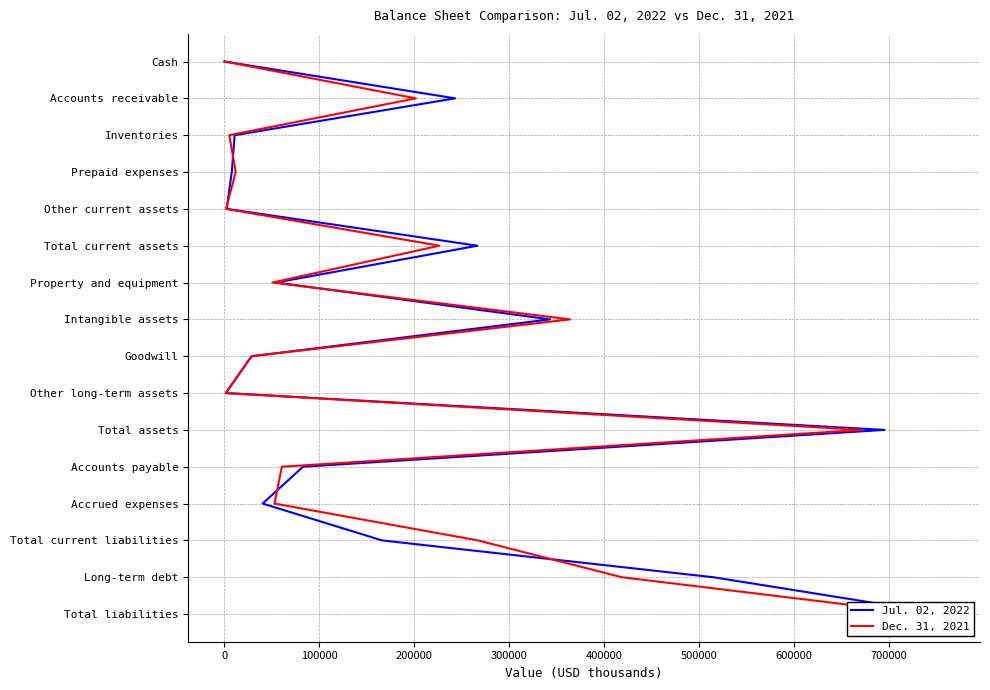

What is the approximate value of Jul. 02, 2022 at 400000?

5